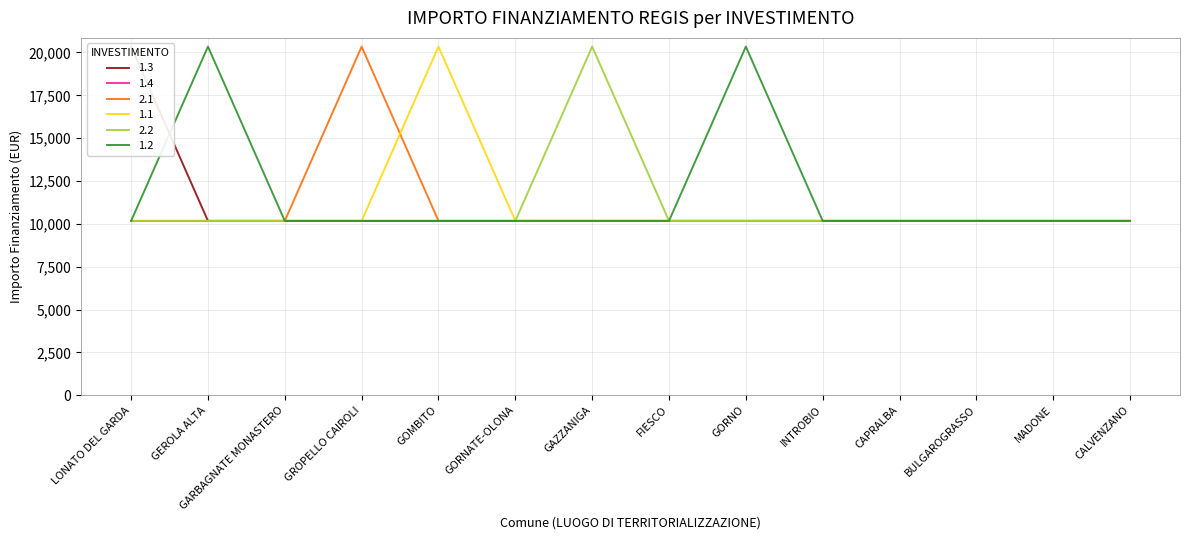

What is the label of the 14th point from the right?

LONATO DEL GARDA